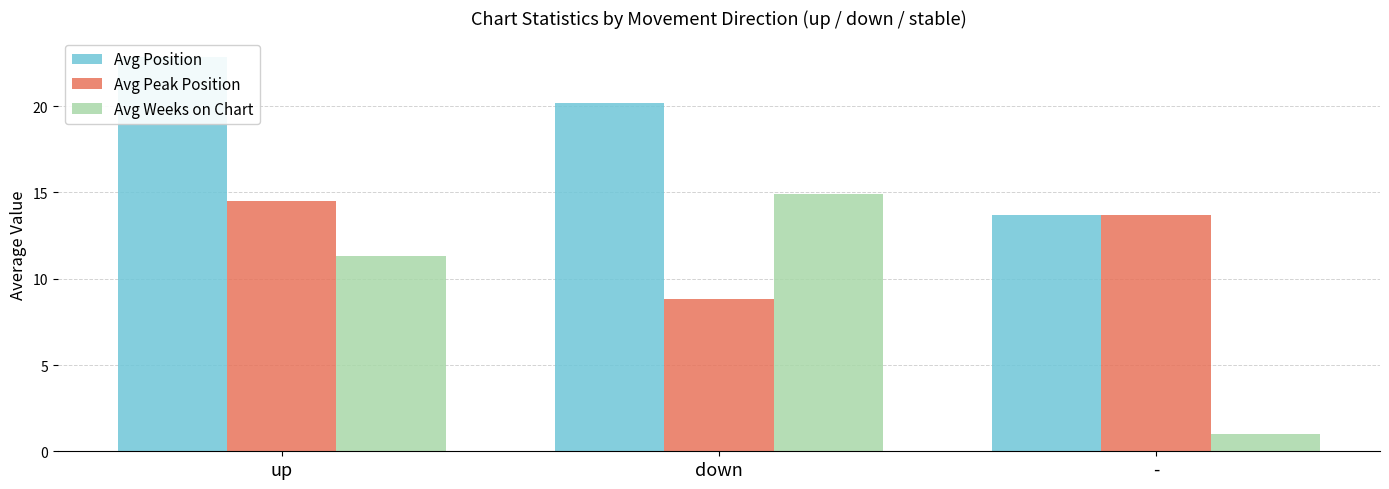

Reading right to left, what are all the values shown in this chart?

Avg Position: 13.7	20.2	22.8
Avg Peak Position: 13.7	8.8	14.5
Avg Weeks on Chart: 1.0	14.9	11.3